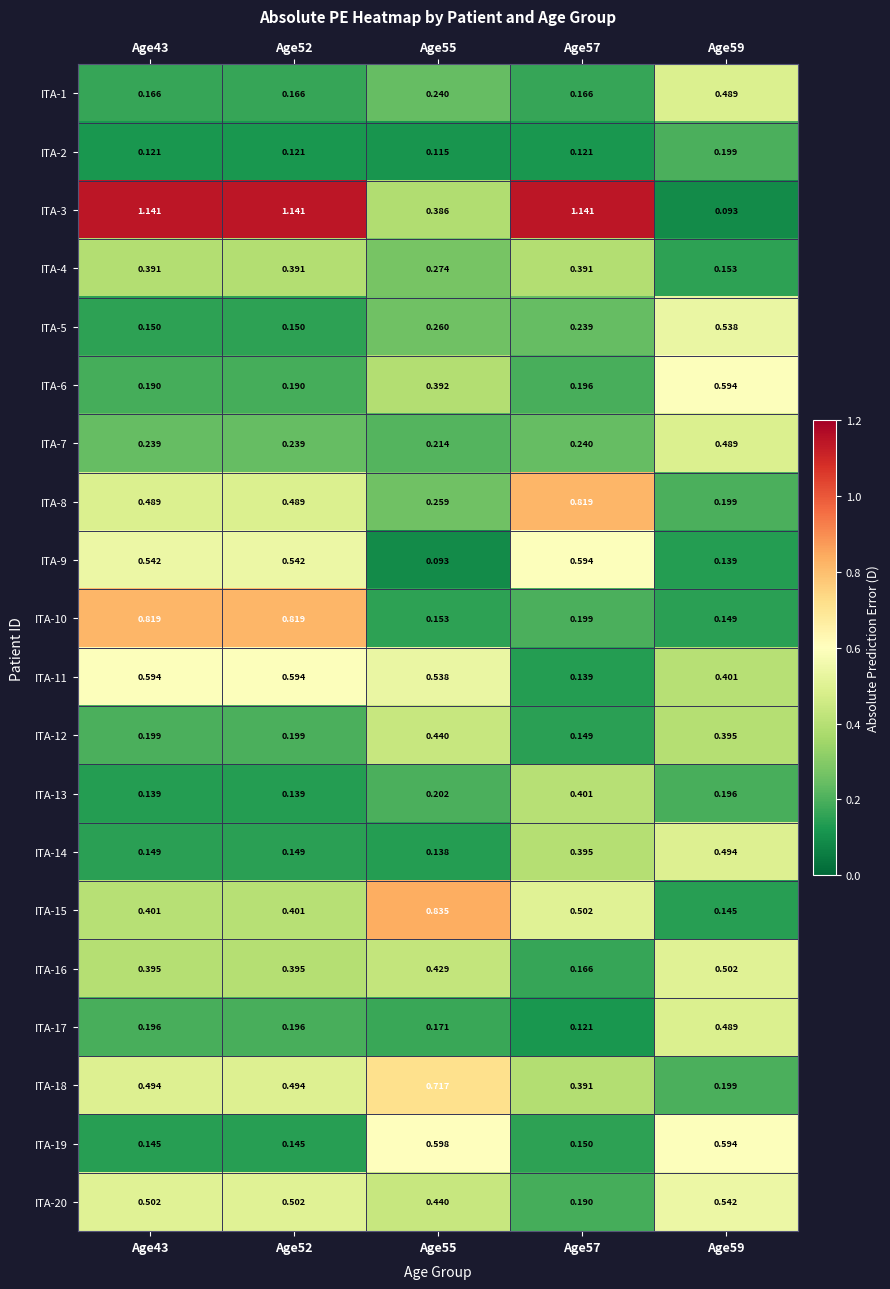

How many series are shown in this chart?

20